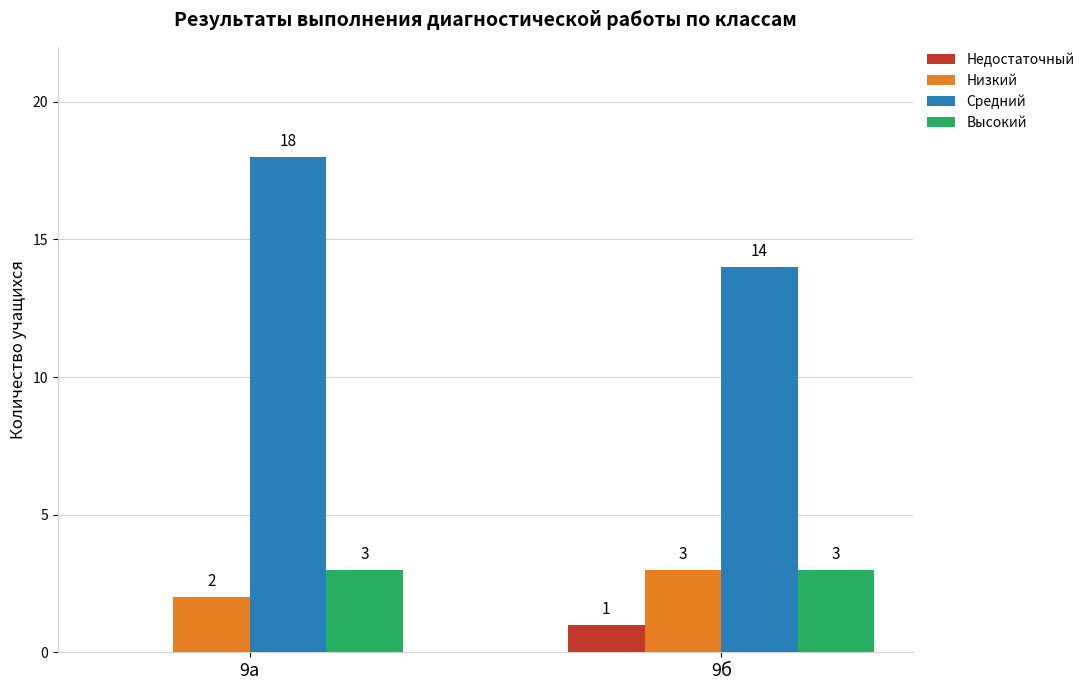

Reading left to right, transcribe all the data shown in this chart.

Недостаточный: 0	1
Низкий: 2	3
Средний: 18	14
Высокий: 3	3